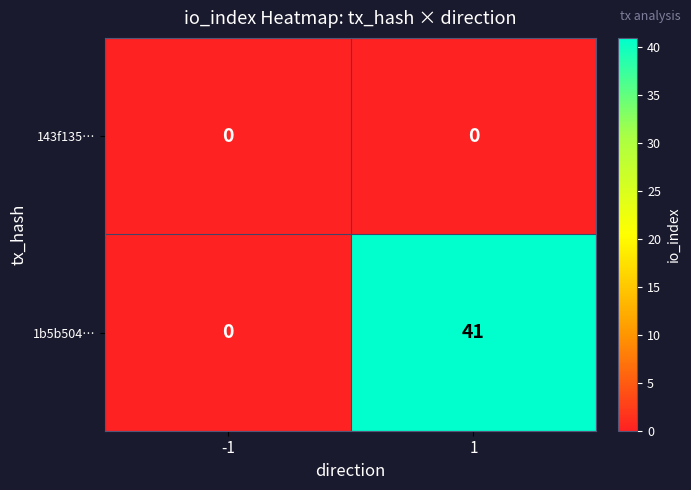

Which series has the largest total across all categories?

1b5b504…